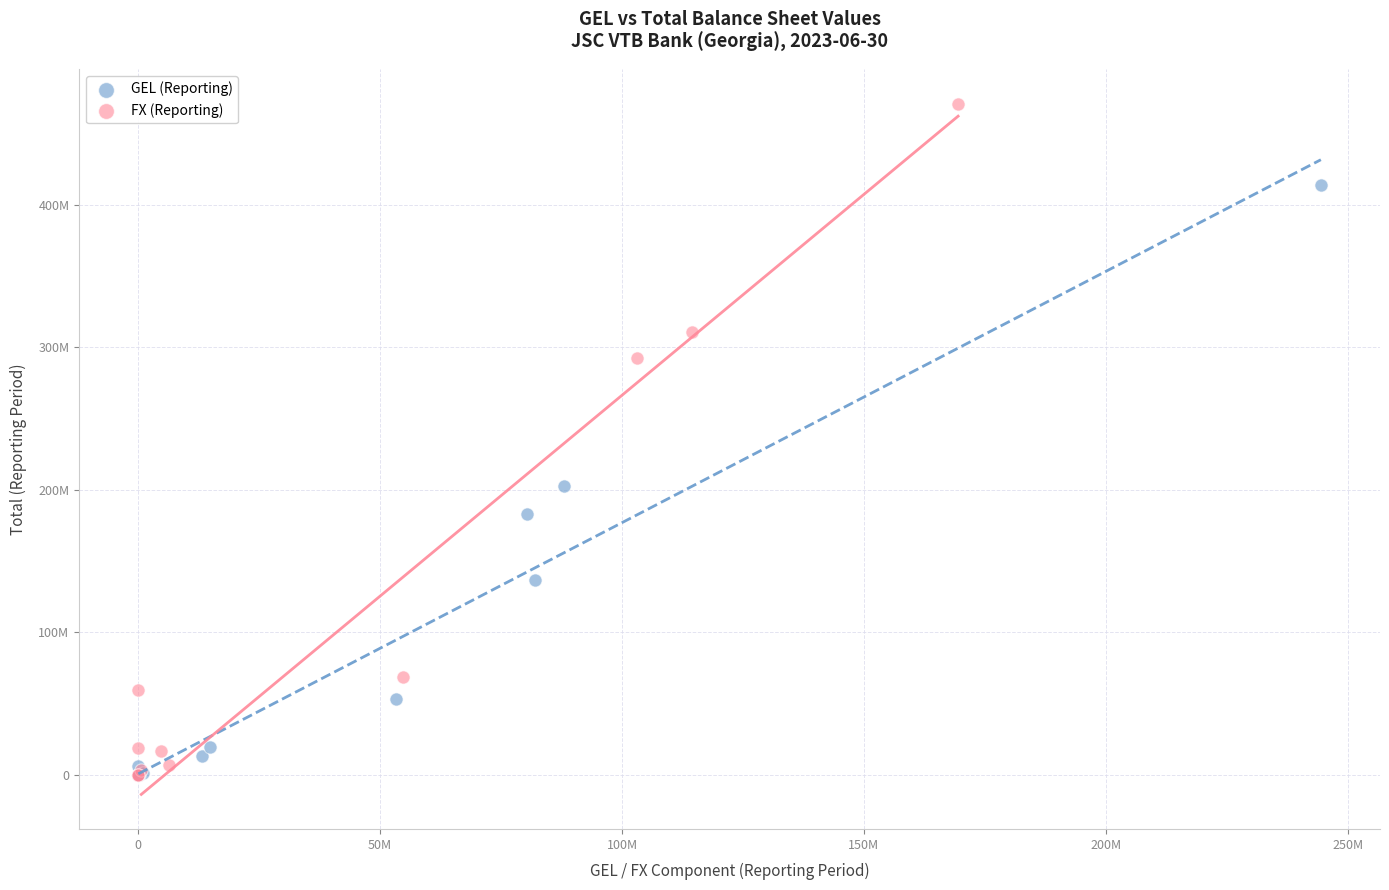

What are all the series names shown in the legend?

GEL (Reporting), FX (Reporting)